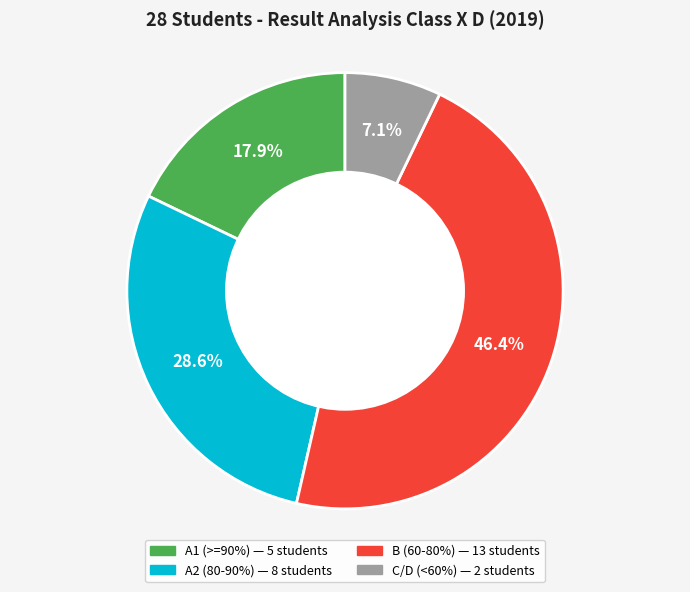

Is there a majority slice in this chart?

No